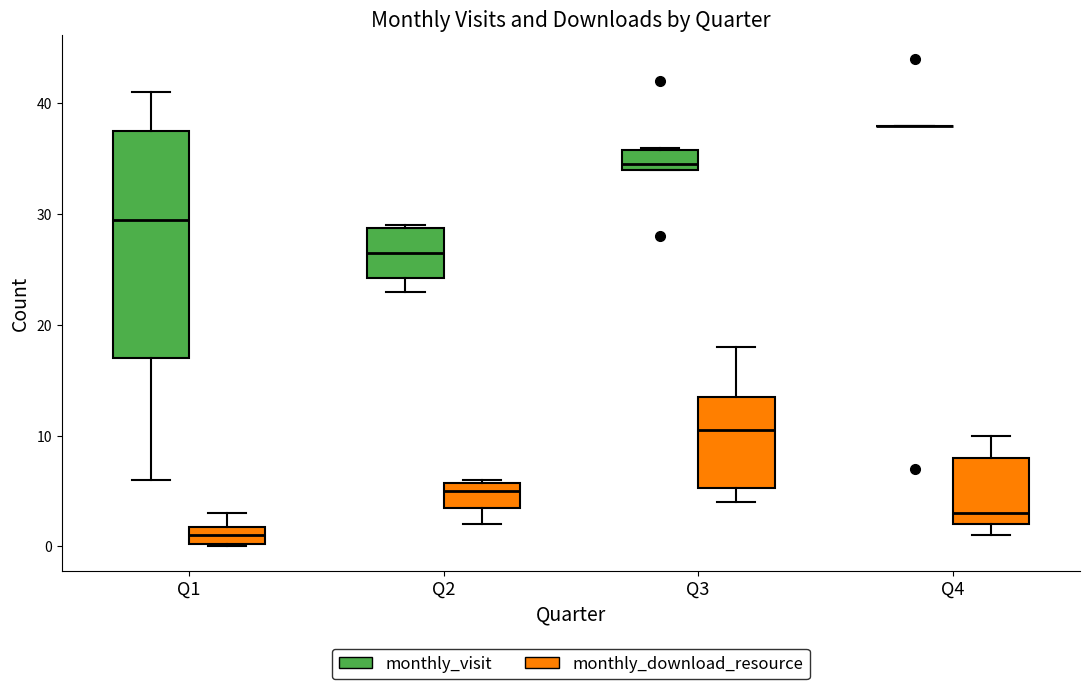

Reading left to right, transcribe this box plot: for each box, give where its median line is, the range the box spans, and where its two whiskers end, as read against the y-axis. The values are not printed on the chart, so give them approximately, as read against the axis.

Q1 (monthly_visit): median 30, box 17 to 38, whiskers 6 to 41
Q1 (monthly_download_resource): median 1, box 0 to 2, whiskers 0 to 3
Q2 (monthly_visit): median 27, box 24 to 29, whiskers 23 to 29
Q2 (monthly_download_resource): median 5, box 4 to 6, whiskers 2 to 6
Q3 (monthly_visit): median 35, box 34 to 36, whiskers 34 to 36
Q3 (monthly_download_resource): median 11, box 5 to 14, whiskers 4 to 18
Q4 (monthly_visit): box collapsed to a line at 38, whiskers 38 to 38
Q4 (monthly_download_resource): median 3, box 2 to 8, whiskers 1 to 10